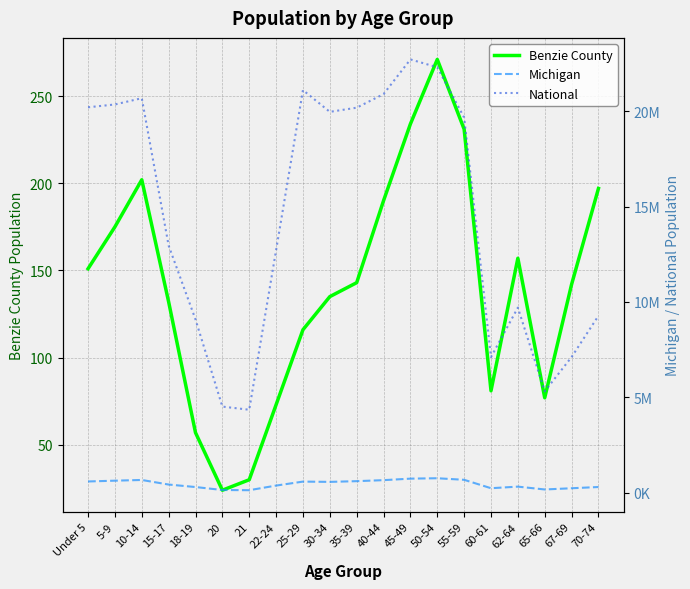

True or false: Michigan and Benzie County cross at least once.

False